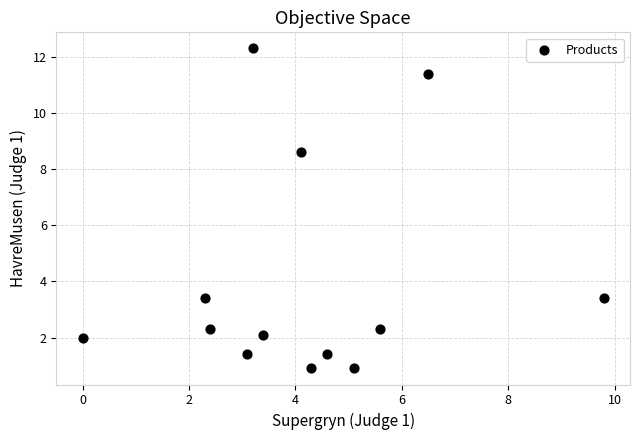

What is the range of X values (max minus min)?

9.8